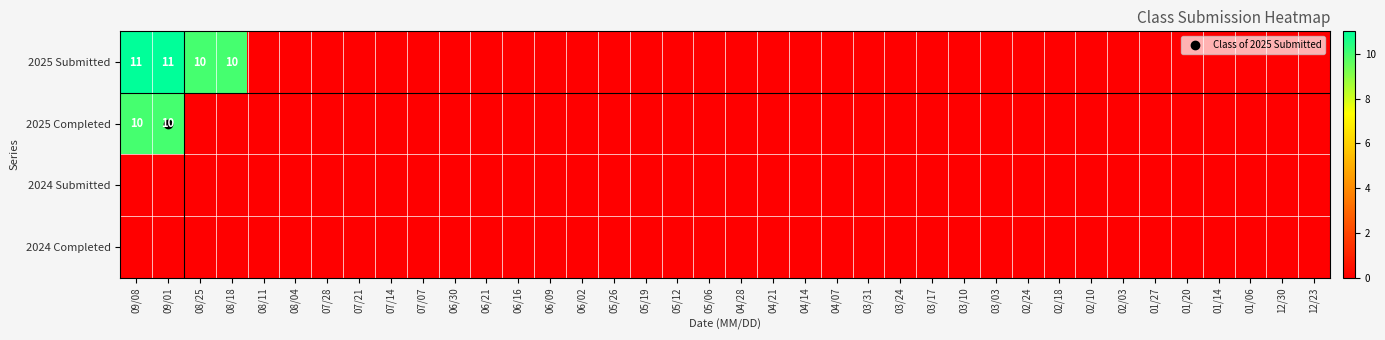

Is the value of 2024 Submitted at 03/03 greater than the value of 2025 Submitted at 03/31?

No